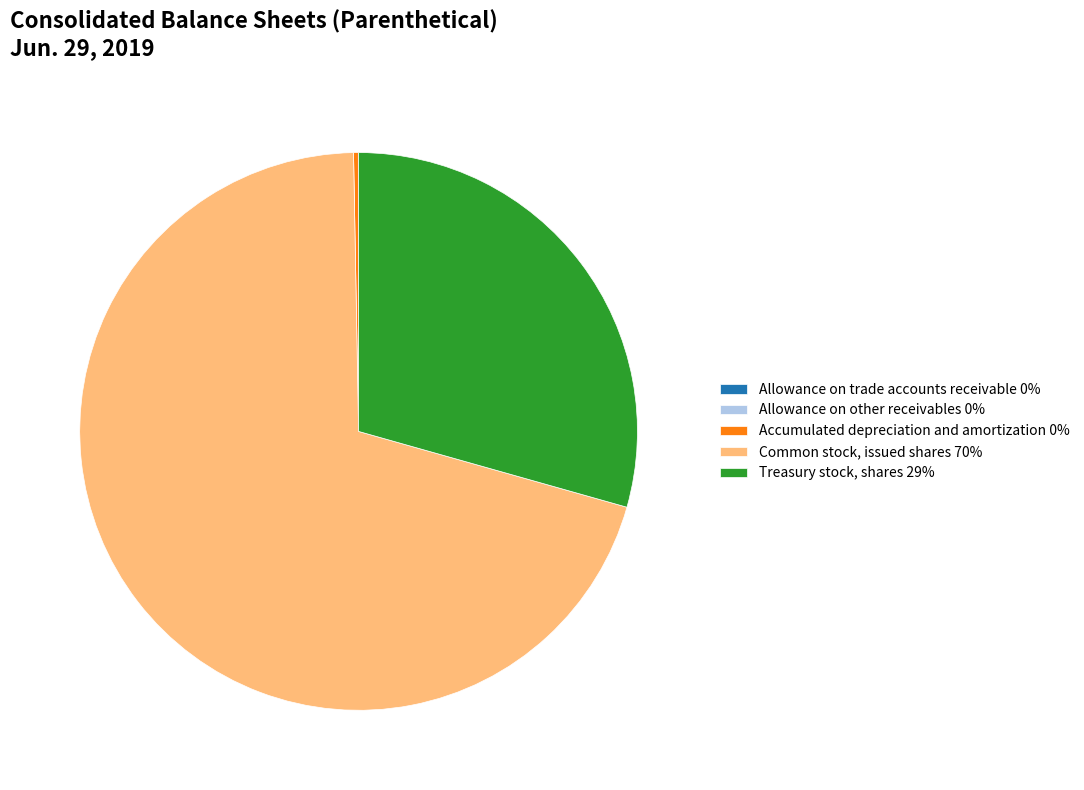

What is the majority slice?

Common stock, issued shares